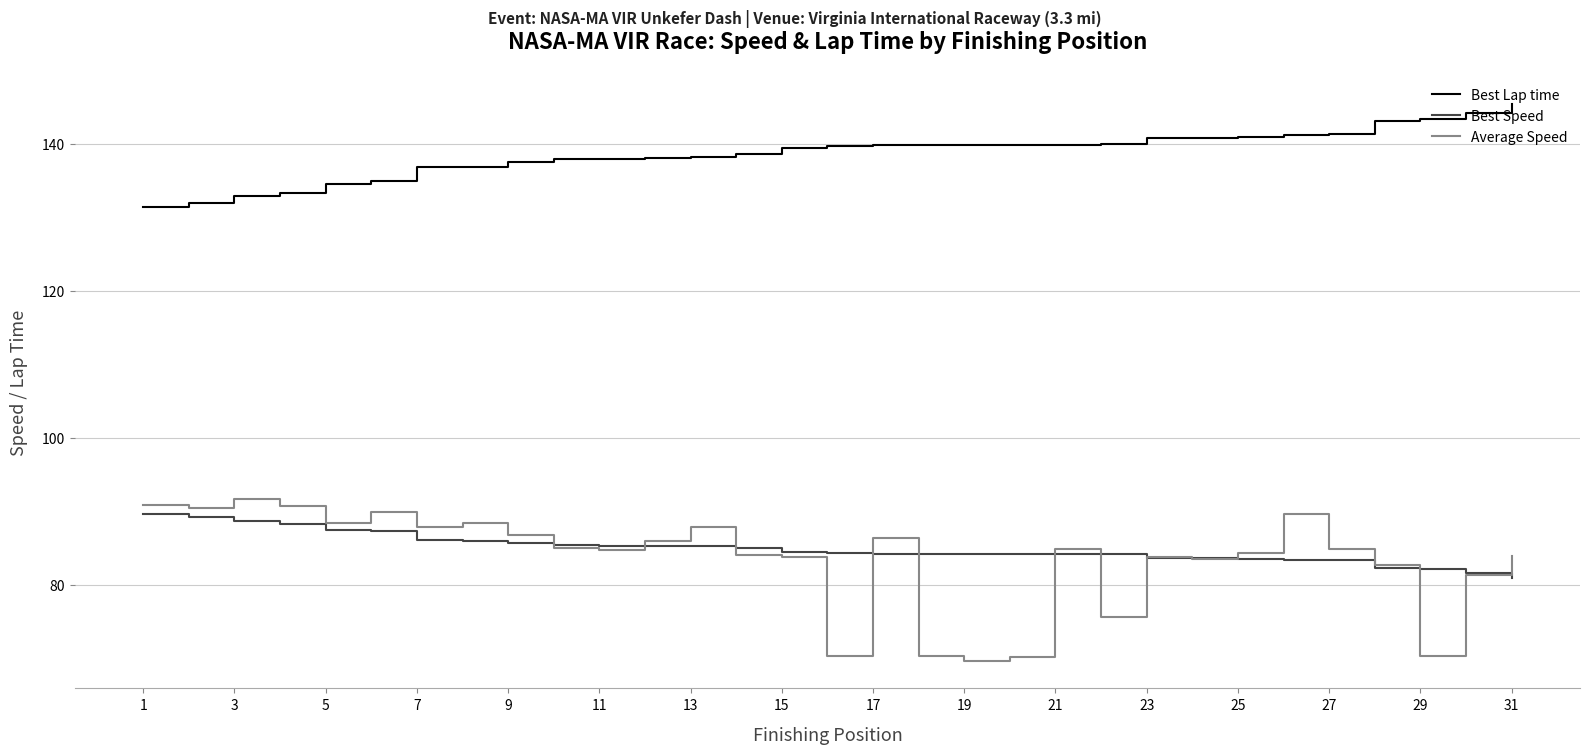

Which series has the largest total across all categories?

Best Lap time